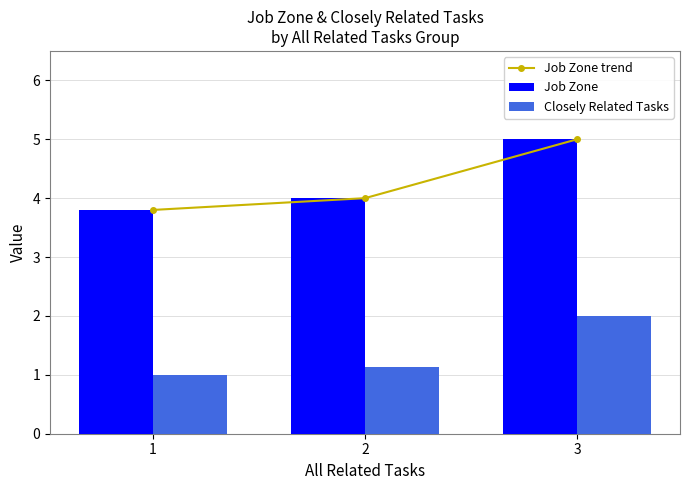

What is the average value of the Closely Related Tasks series?

1.4